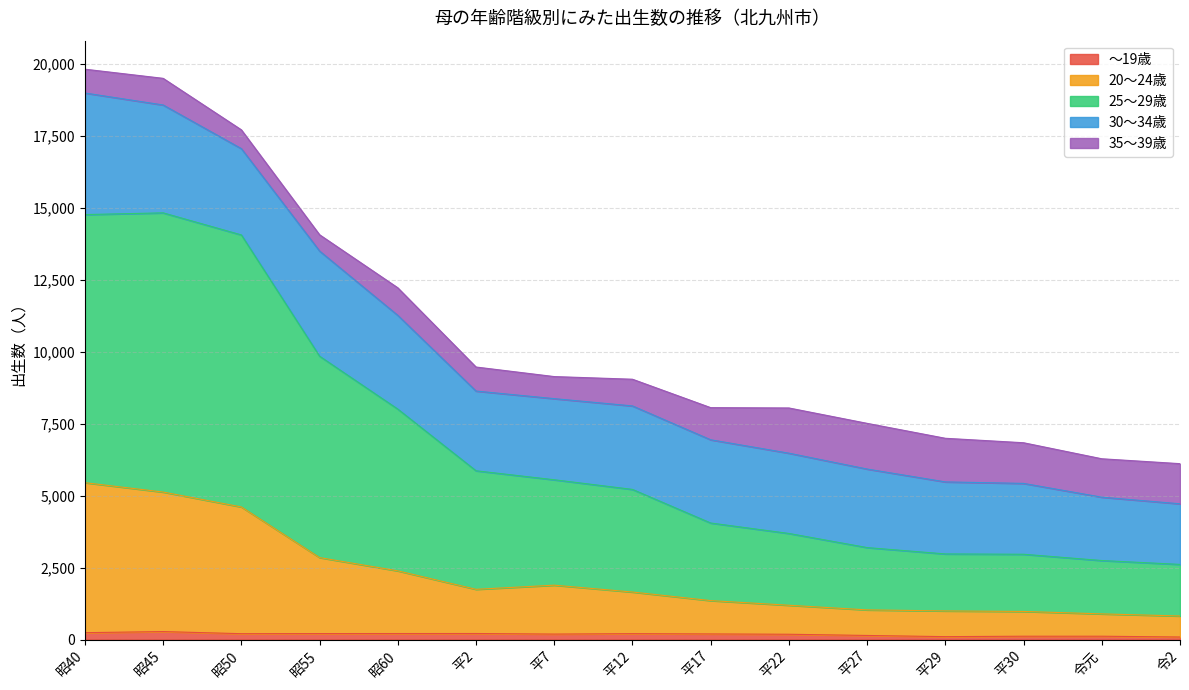

What is the total value across all series at 昭40?

19828